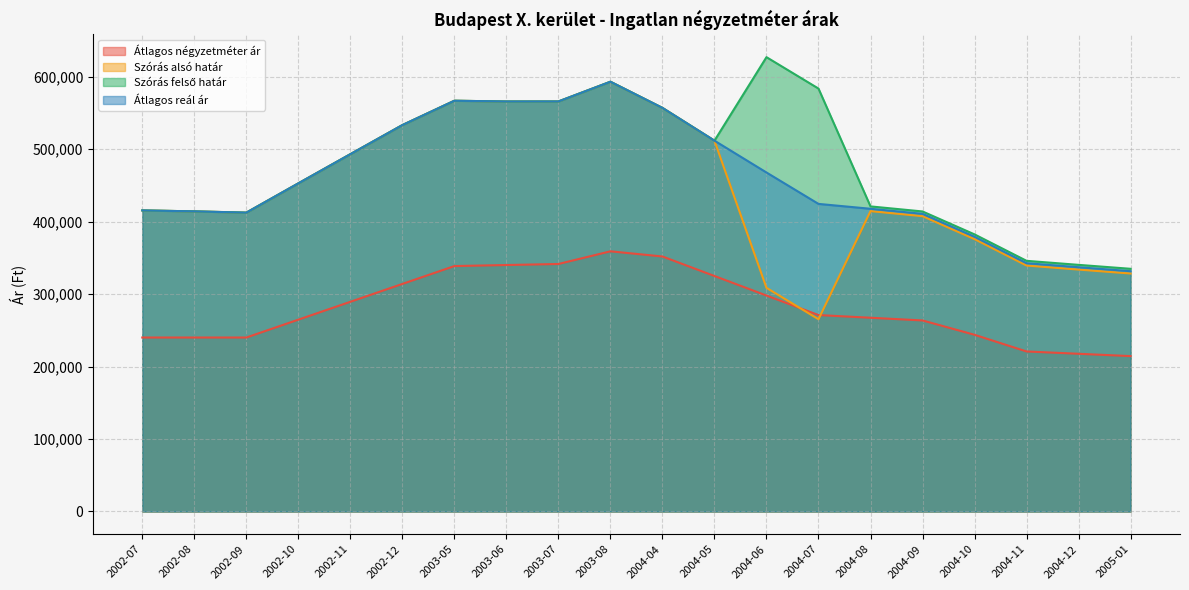

Reading right to left, list all the values displayed in this chart.

Átlagos négyzetméter ár: 2005-01=214356	2004-12=217561	2004-11=220766	2004-10=243761	2004-09=263551	2004-08=267269	2004-07=270988	2004-06=297920	2004-05=324853	2004-04=351786	2003-08=358929	2003-07=341429	2003-06=340000	2003-05=338571	2002-12=313929	2002-11=289286	2002-10=264643	2002-09=240000	2002-08=240000	2002-07=240000
Szórás alsó határ: 2005-01=328276	2004-12=333704	2004-11=339268	2004-10=375743	2004-09=407378	2004-08=414348	2004-07=265219	2004-06=308548	2004-05=511557	2004-04=556743	2003-08=592856	2003-07=565640	2003-06=565602	2003-05=566633	2002-12=533053	2002-11=492911	2002-10=452665	2002-09=412267	2002-08=414035	2002-07=415330
Szórás felső határ: 2005-01=334796	2004-12=340224	2004-11=345788	2004-10=382263	2004-09=413898	2004-08=420868	2004-07=583417	2004-06=626746	2004-05=511557	2004-04=556743	2003-08=592856	2003-07=565640	2003-06=565602	2003-05=566633	2002-12=533053	2002-11=492911	2002-10=452665	2002-09=412267	2002-08=414035	2002-07=415330
Átlagos reál ár: 2005-01=331536	2004-12=336964	2004-11=342528	2004-10=379003	2004-09=410638	2004-08=417608	2004-07=424318	2004-06=467647	2004-05=511557	2004-04=556743	2003-08=592856	2003-07=565640	2003-06=565602	2003-05=566633	2002-12=533053	2002-11=492911	2002-10=452665	2002-09=412267	2002-08=414035	2002-07=415330